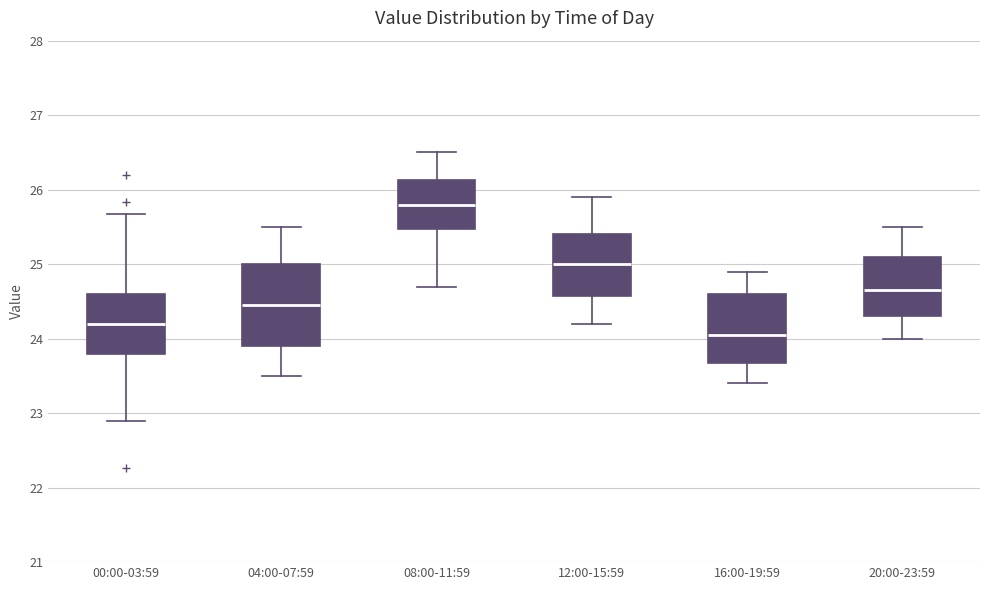

Where does the lower whisker of the box for 04:00-07:59 end on the y-axis? The values are not printed on the chart, so give them approximately, as read against the axis.

23.5